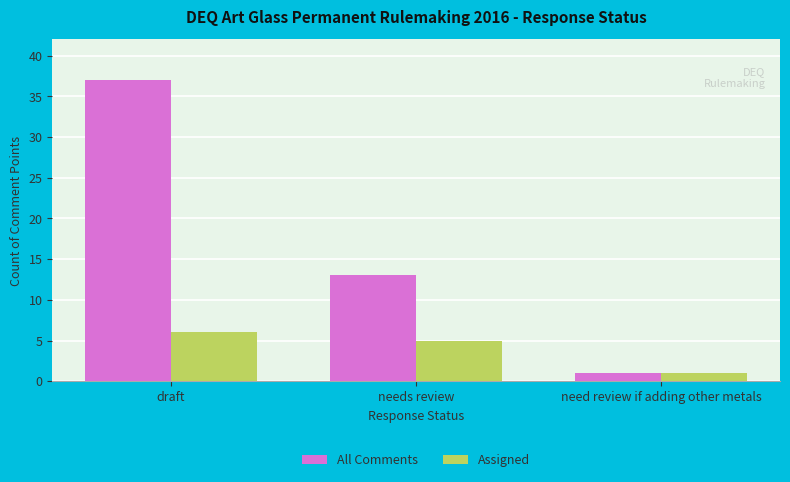

Rank the categories by All Comments value from lowest to highest.

need review if adding other metals, needs review, draft